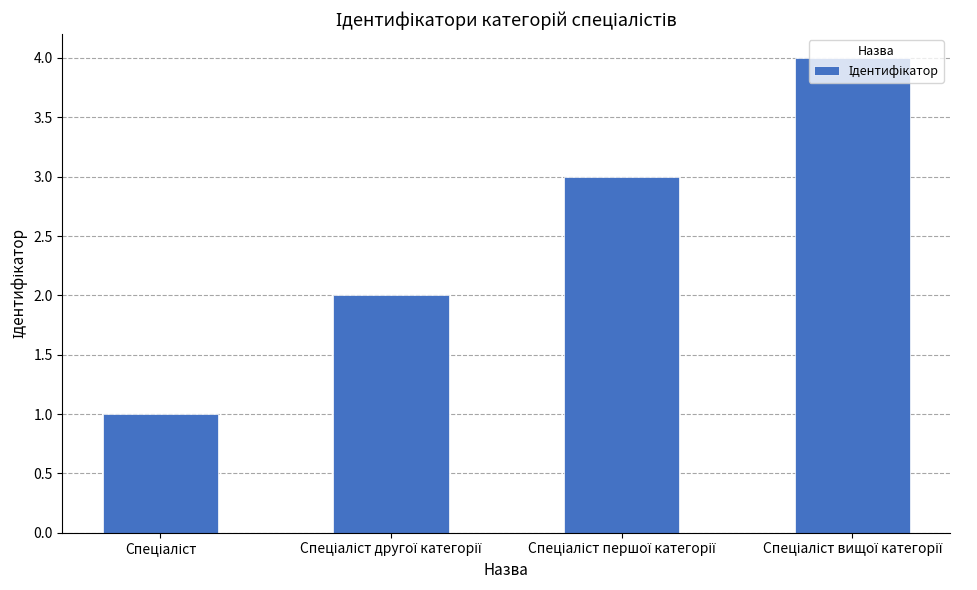

What is the difference between the maximum and minimum values?

3